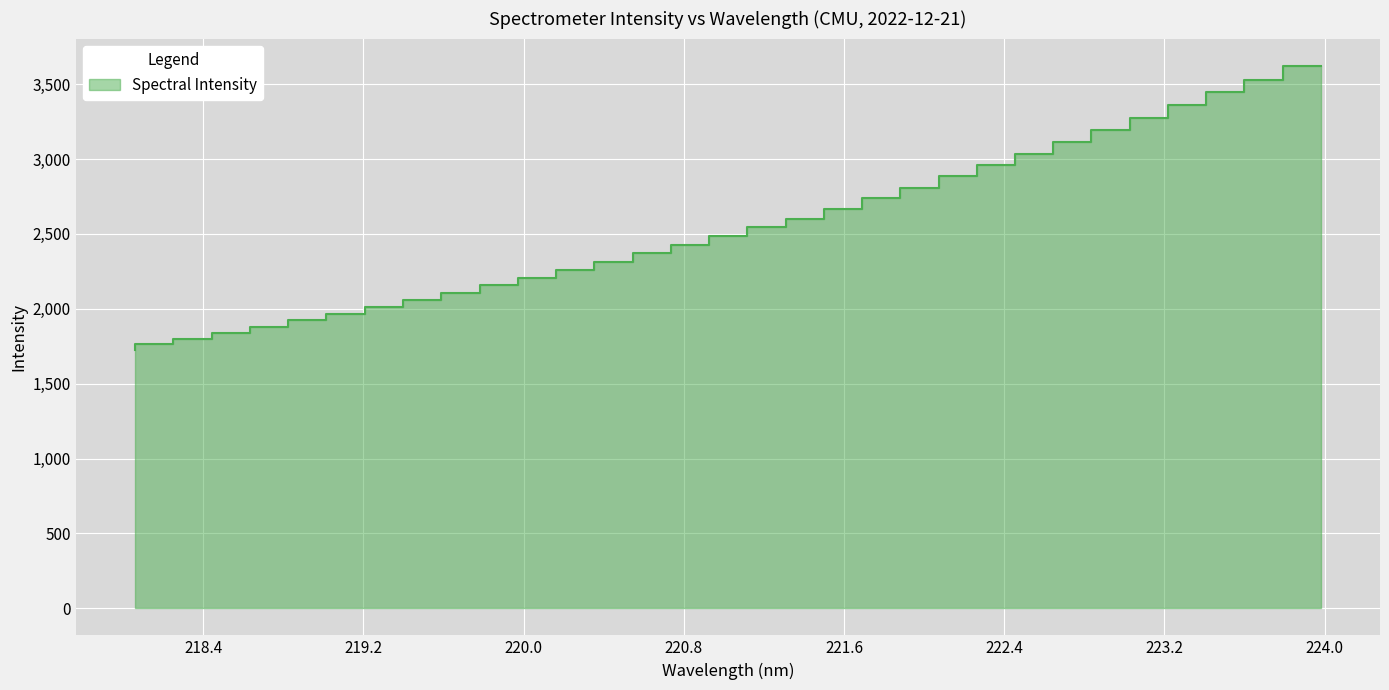

What position from the right is 223.0264?

6